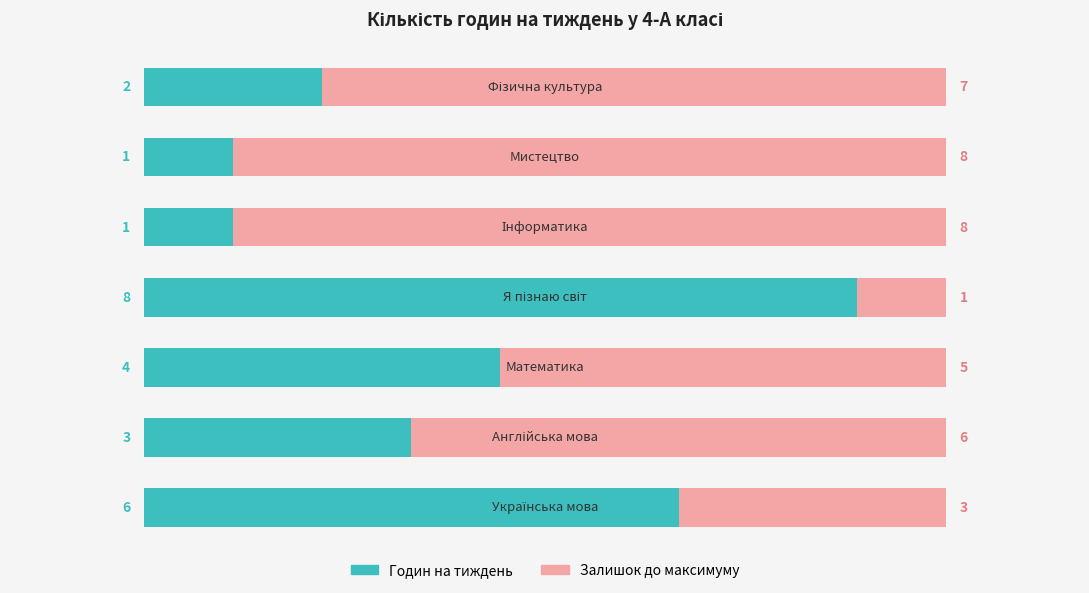

Reading left to right, transcribe all the data shown in this chart.

Годин на тиждень: 6	3	4	8	1	1	2
Залишок до максимуму: 3	6	5	1	8	8	7